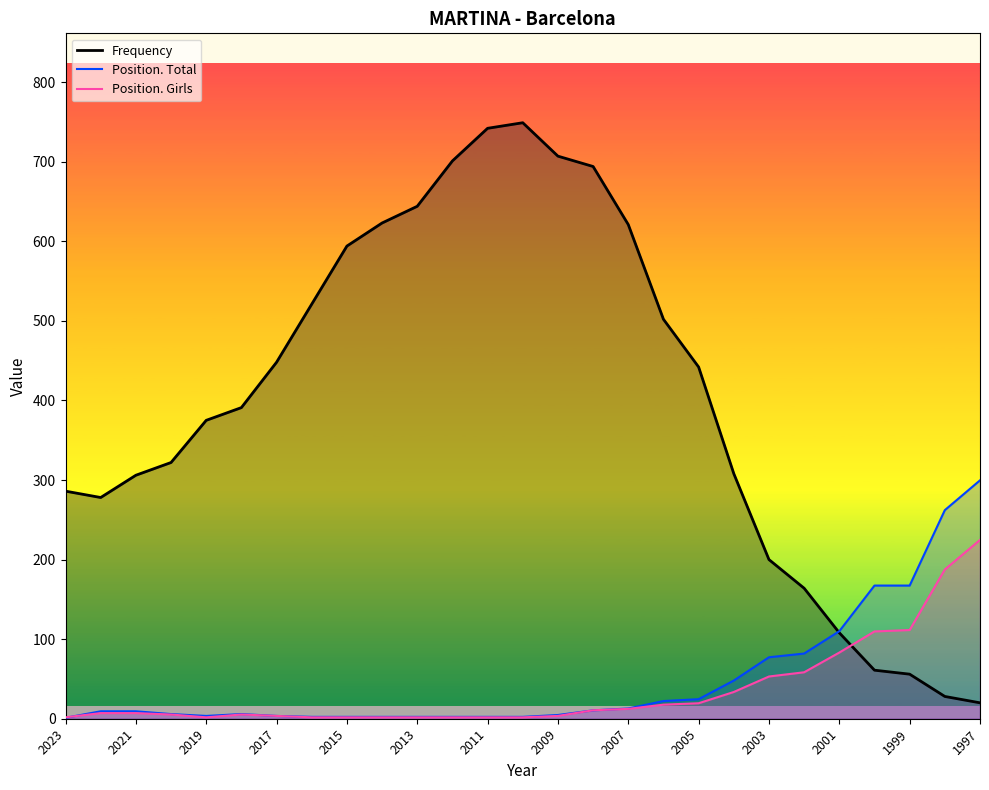

How many series are shown in this chart?

3